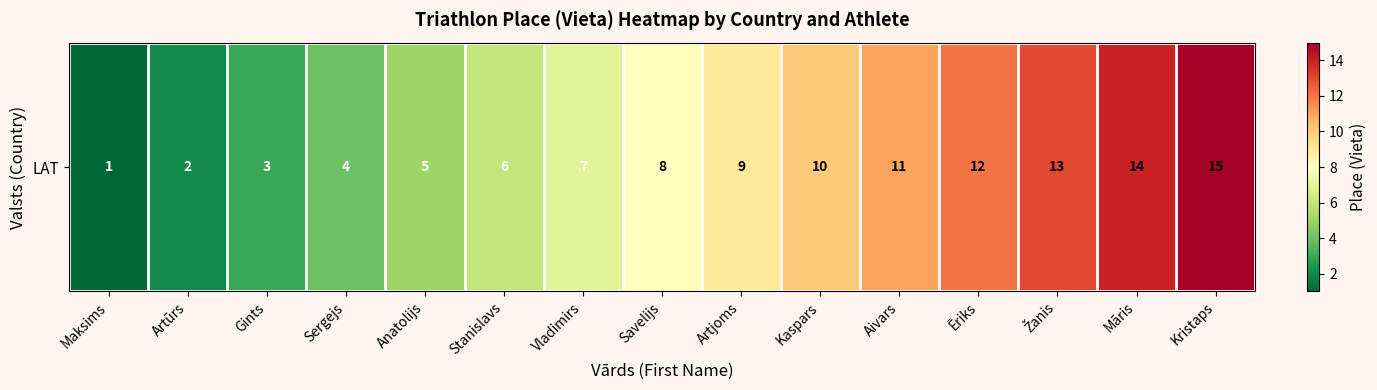

What is the minimum value shown in the chart?

1